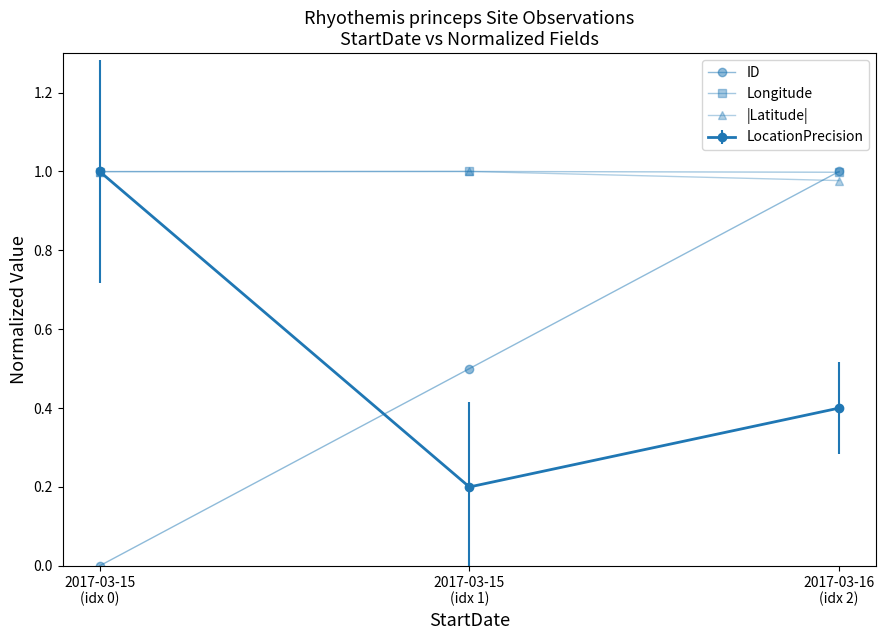

What is the sum of the |Latitude| values at 2017-03-15
(idx 0) and 2017-03-16
(idx 2)?

2.0